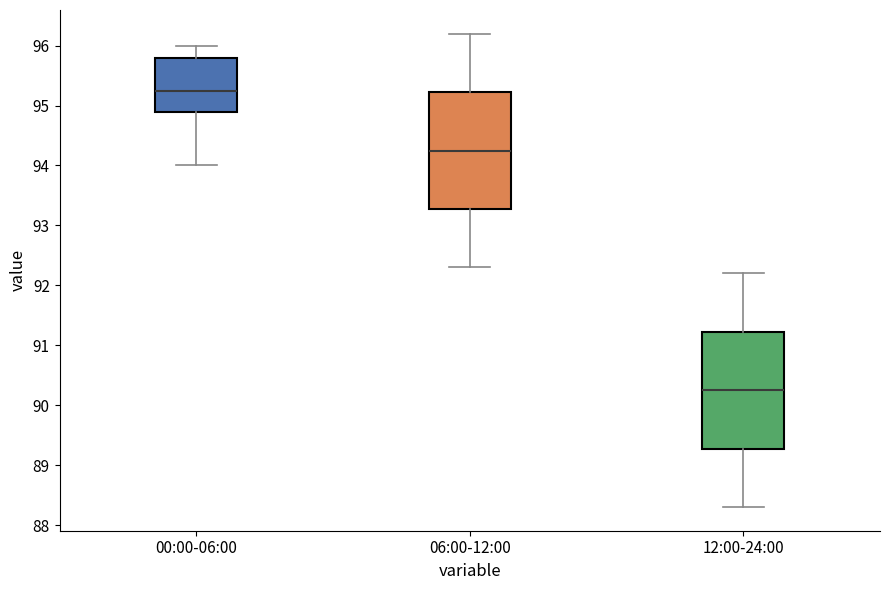

Reading left to right, transcribe this box plot: for each box, give where its median line is, the range the box spans, and where its two whiskers end, as read against the y-axis. The values are not printed on the chart, so give them approximately, as read against the axis.

00:00-06:00: median 95.3, box 94.9 to 95.8, whiskers 94.0 to 96.0
06:00-12:00: median 94.3, box 93.3 to 95.2, whiskers 92.3 to 96.2
12:00-24:00: median 90.3, box 89.3 to 91.2, whiskers 88.3 to 92.2